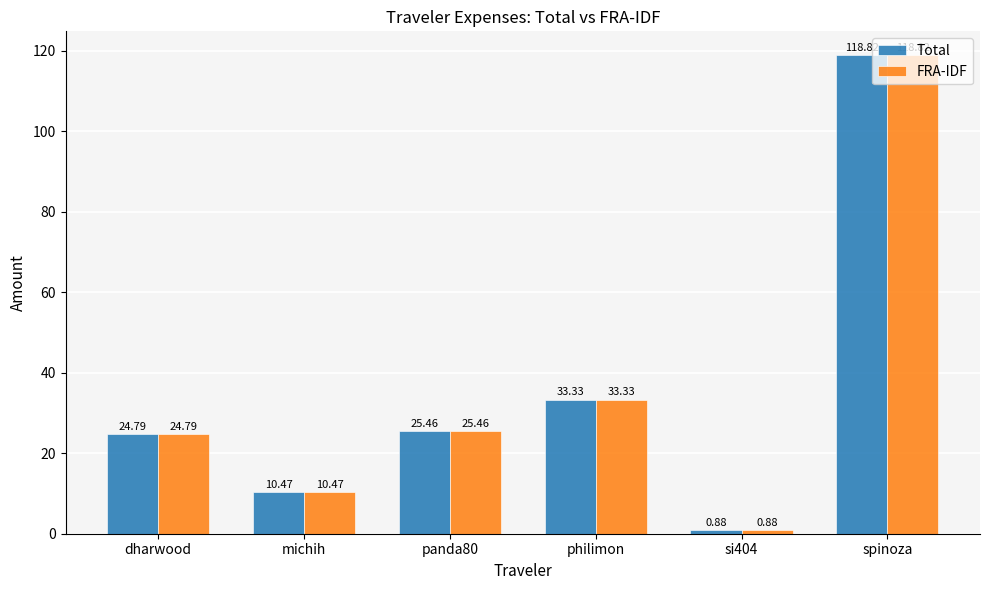

Is the value of Total at spinoza greater than the value of FRA-IDF at panda80?

Yes